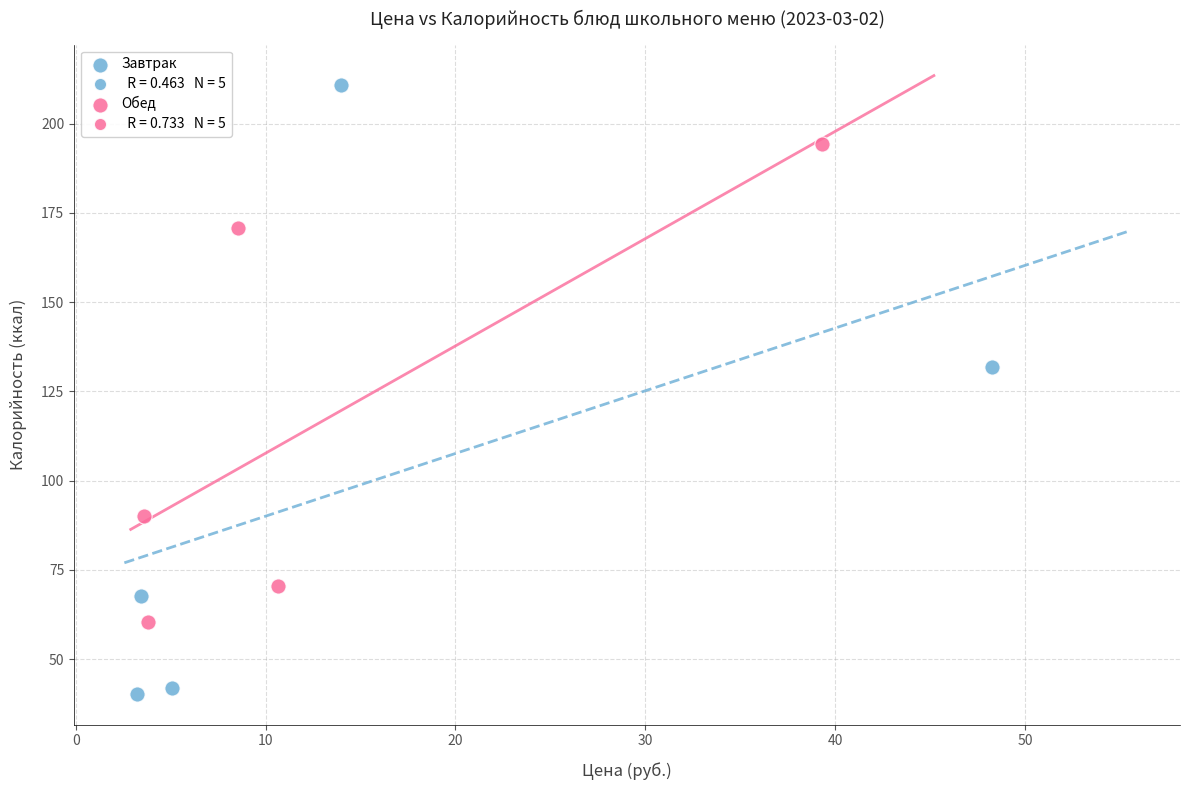

Which series reaches the minimum Y coordinate?

Завтрак